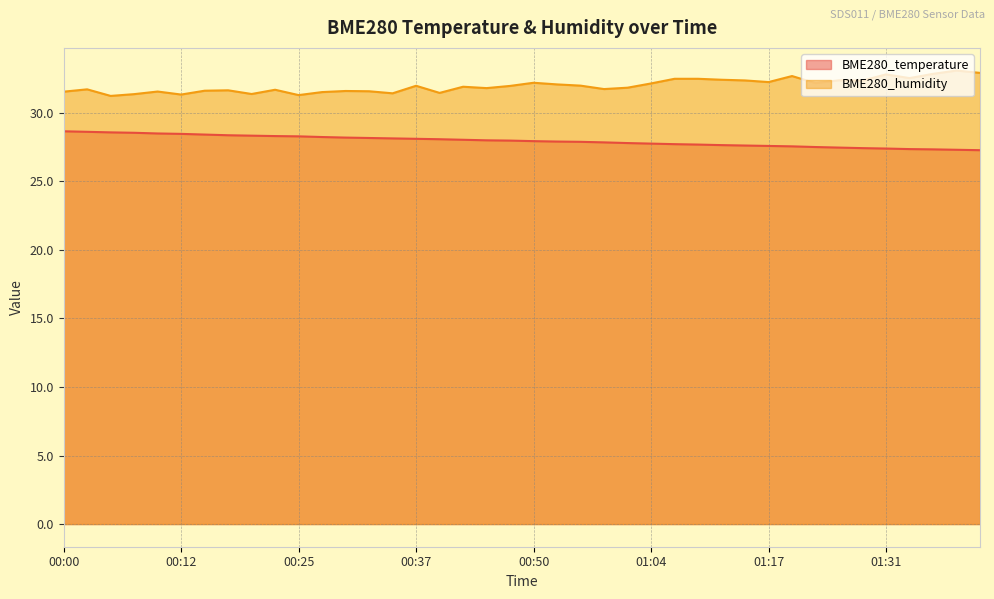

Which series changed the most between 00:40 and 00:58?

BME280_humidity